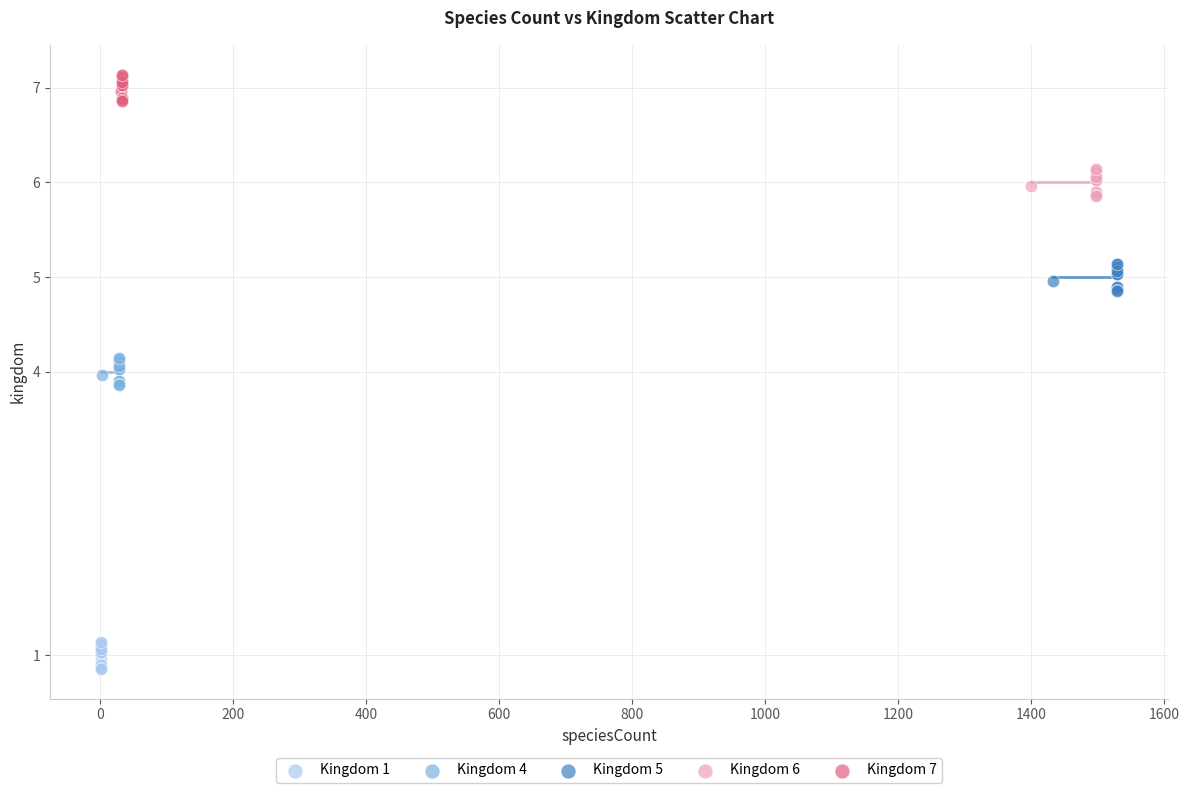

Which series reaches the maximum Y coordinate?

Kingdom 7